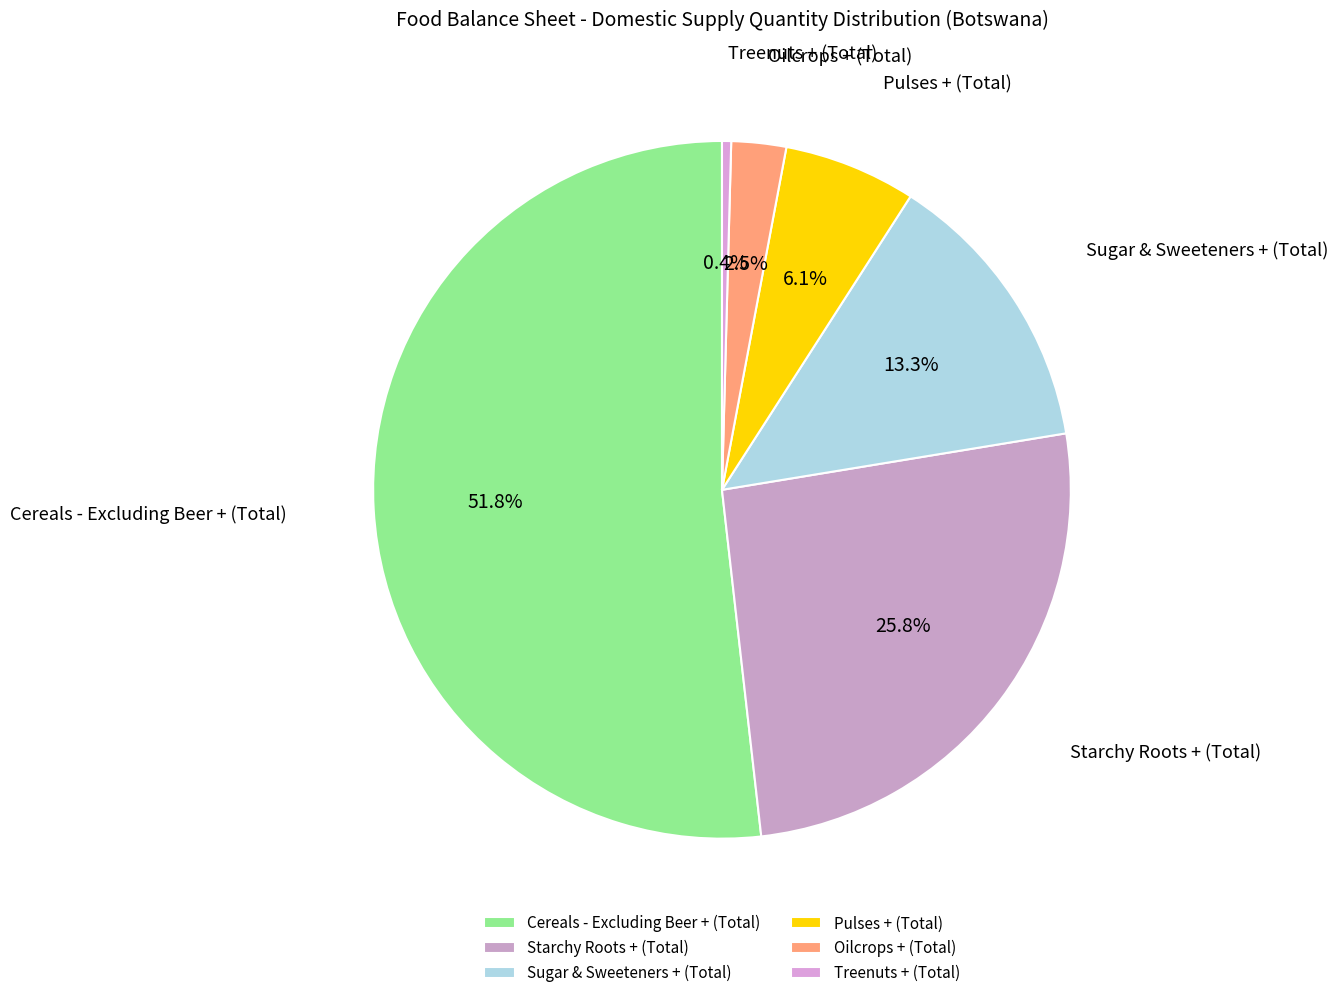

Combined, do Treenuts + (Total) and Cereals - Excluding Beer + (Total) account for over 50%?

Yes